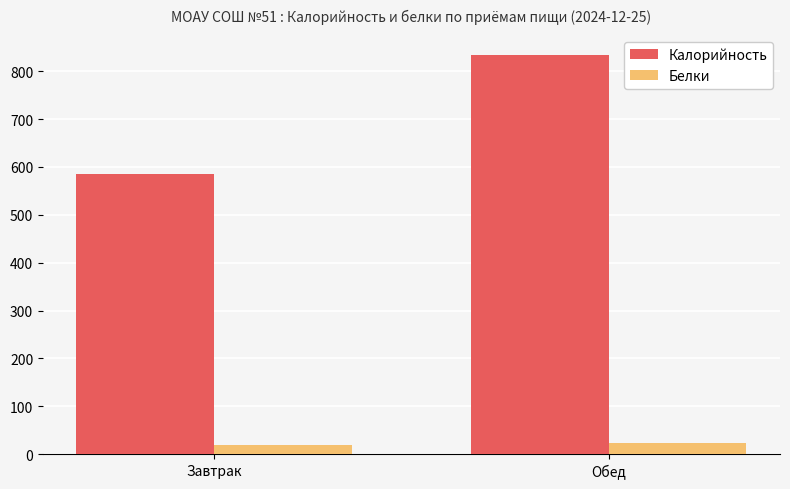

Rank the series by their maximum value, from lowest to highest.

Белки, Калорийность